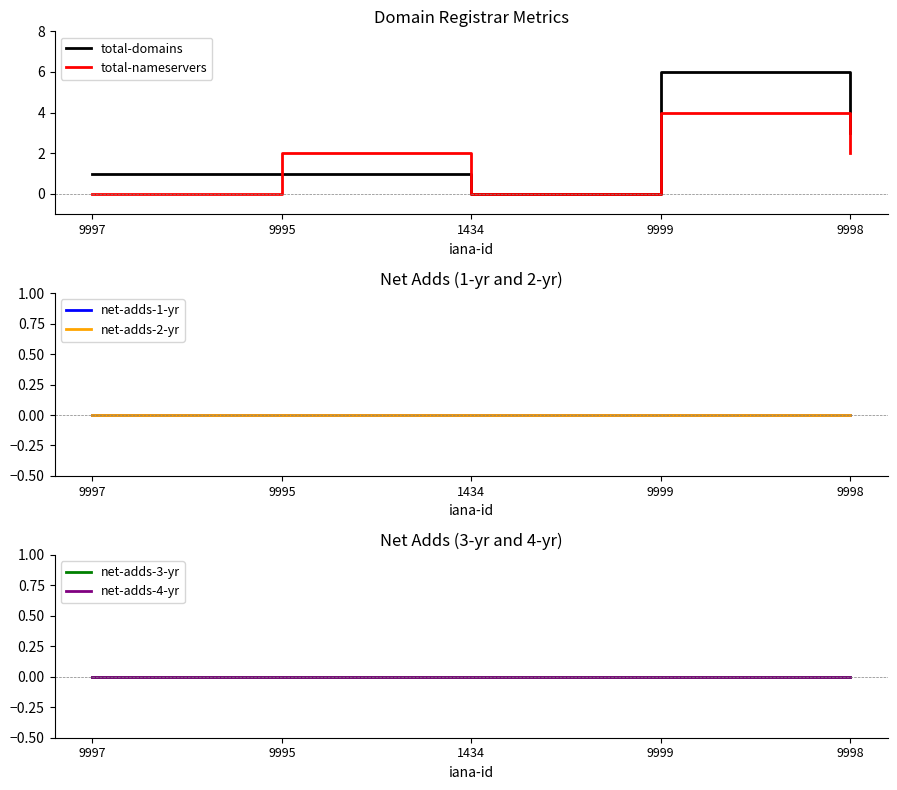

Which series has the widest spread of values?

total-domains